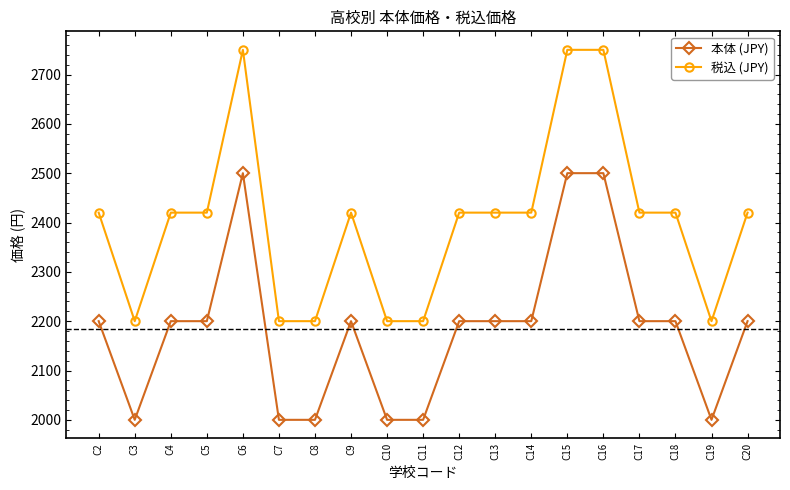

True or false: 税込 (JPY) has more than 0 points higher than both neighbors.

True